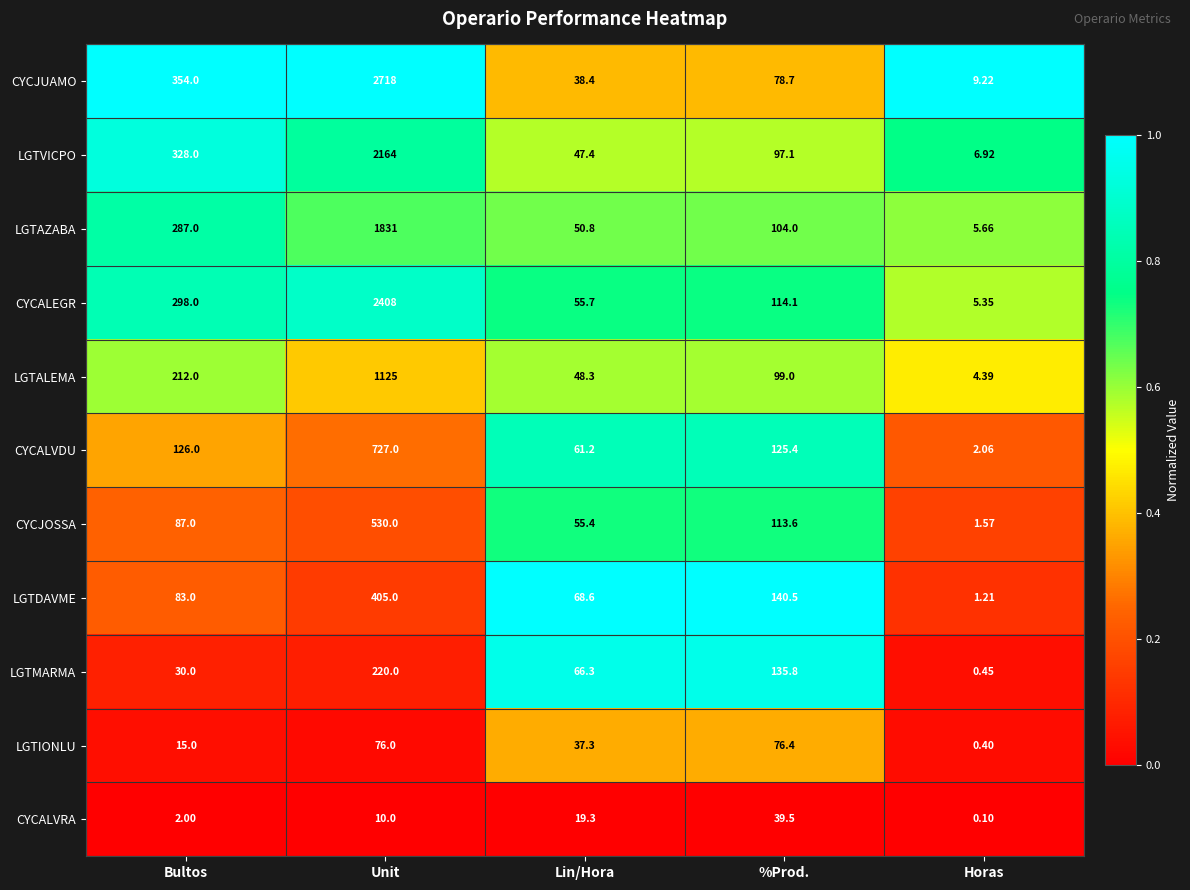

Which series changed the most between Bultos and %Prod.?

CYCJUAMO